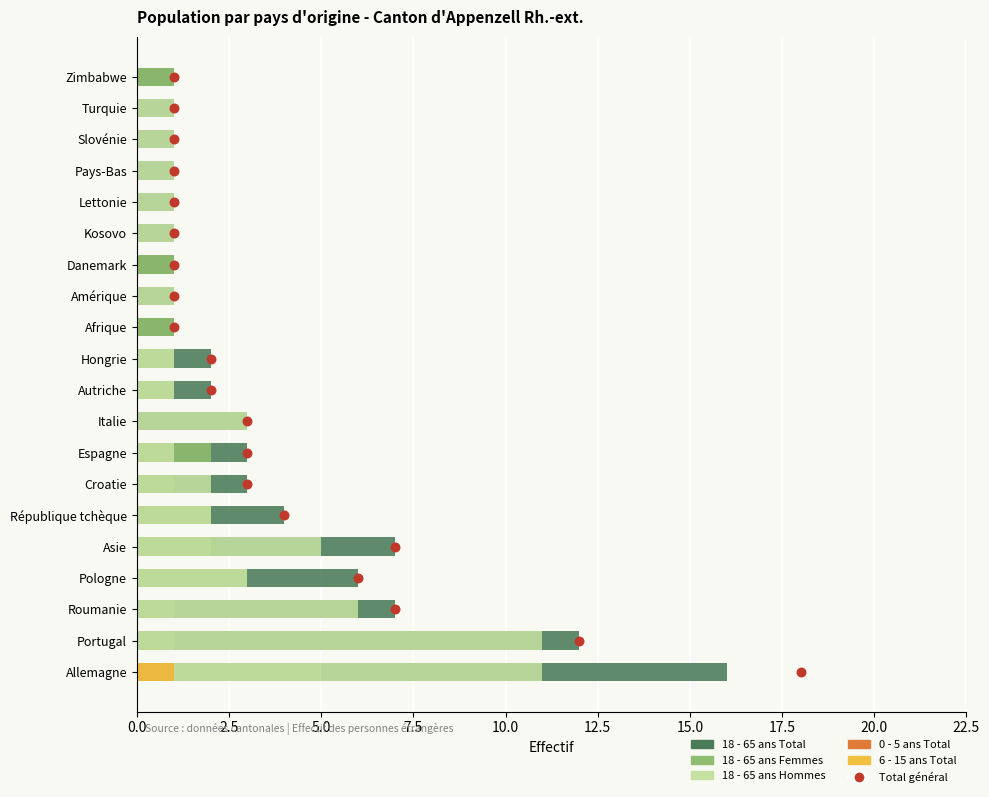

Which series contains the lowest Y value?

18 - 65 ans Femmes